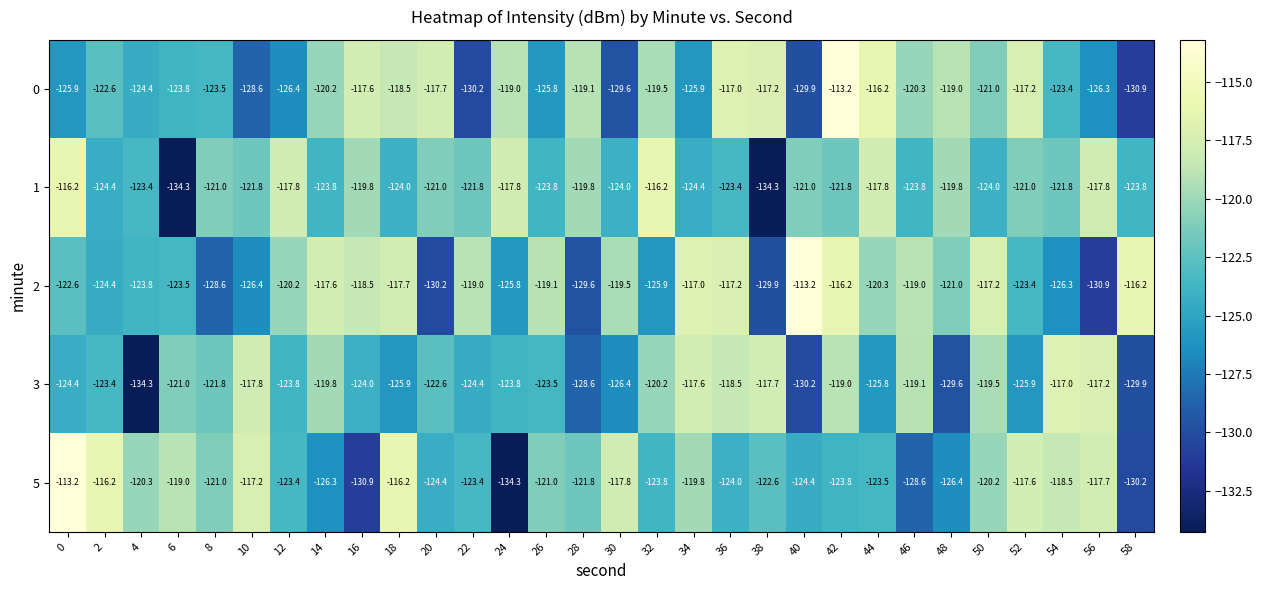

What is the smallest value displayed?

-134.3